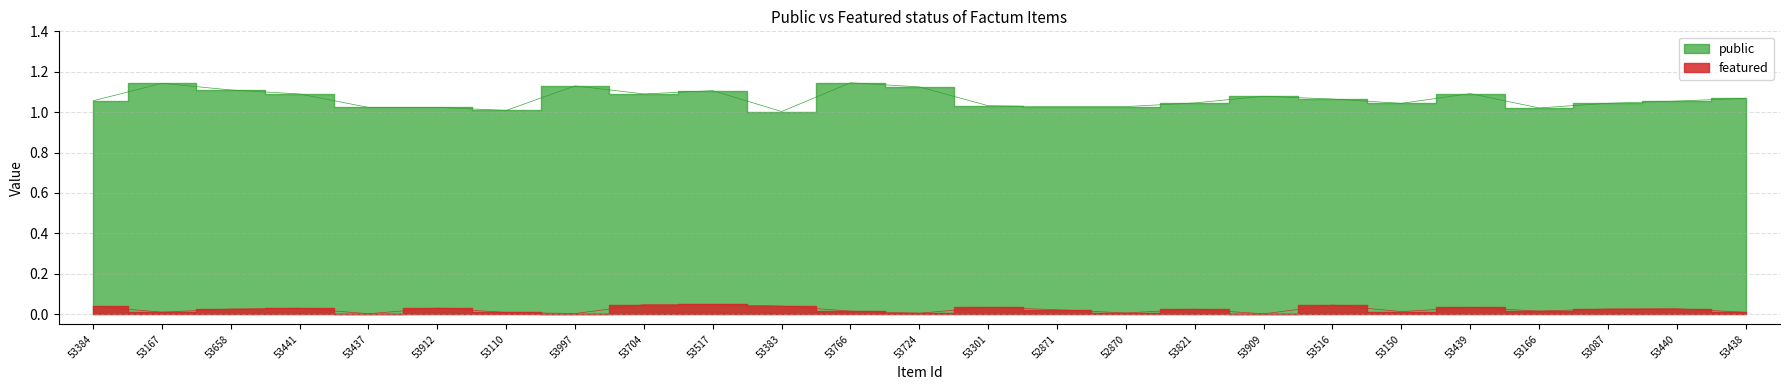

What is the value of the public point at the 20th from the left?

1